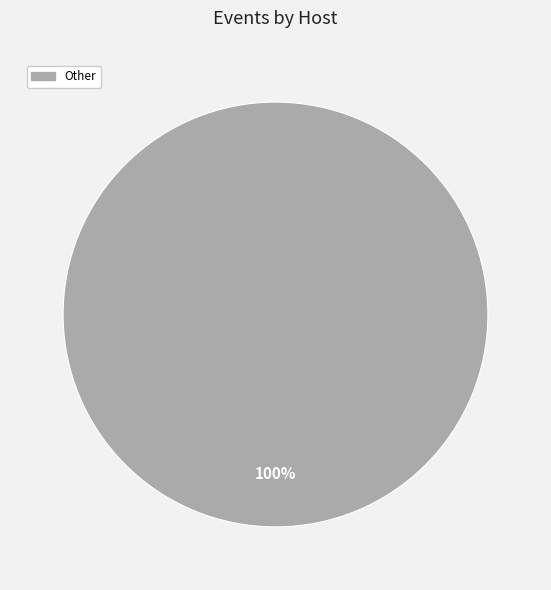

Does any single category account for the majority?

Yes